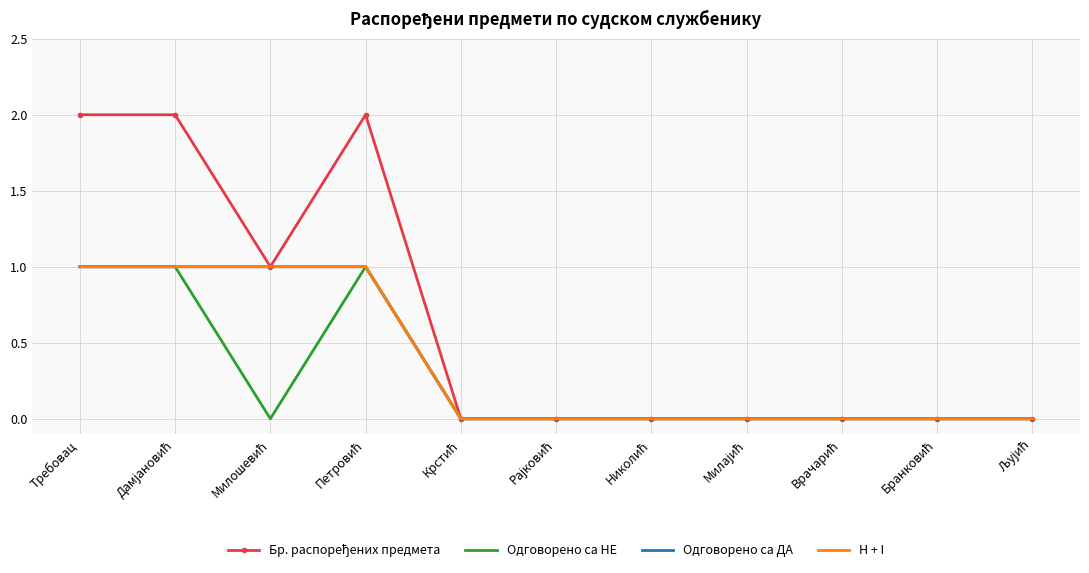

True or false: Одговорено са НЕ and H + I intersect in this chart.

False